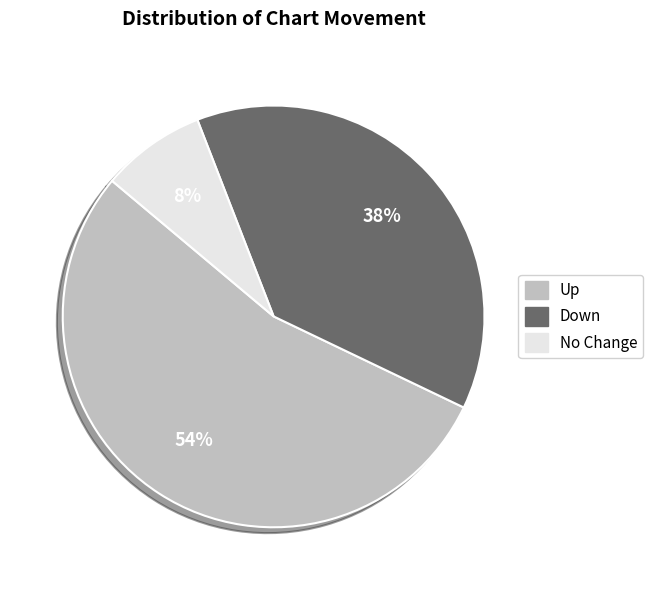

Does any single category account for the majority?

Yes